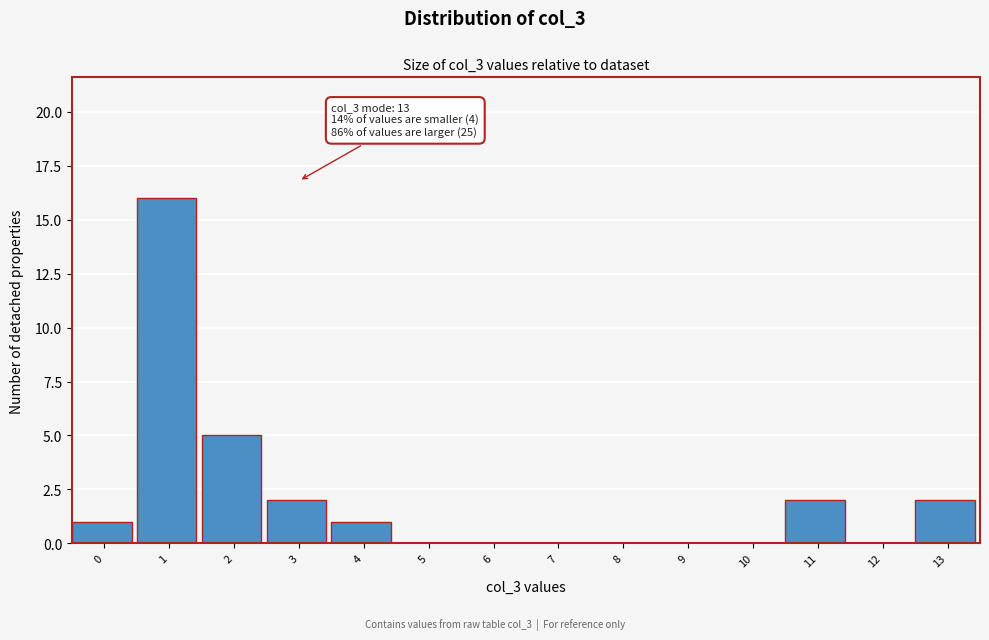

Reading left to right, transcribe all the data shown in this chart.

0=1	1=16	2=5	3=2	4=1	5=0	6=0	7=0	8=0	9=0	10=0	11=2	12=0	13=2